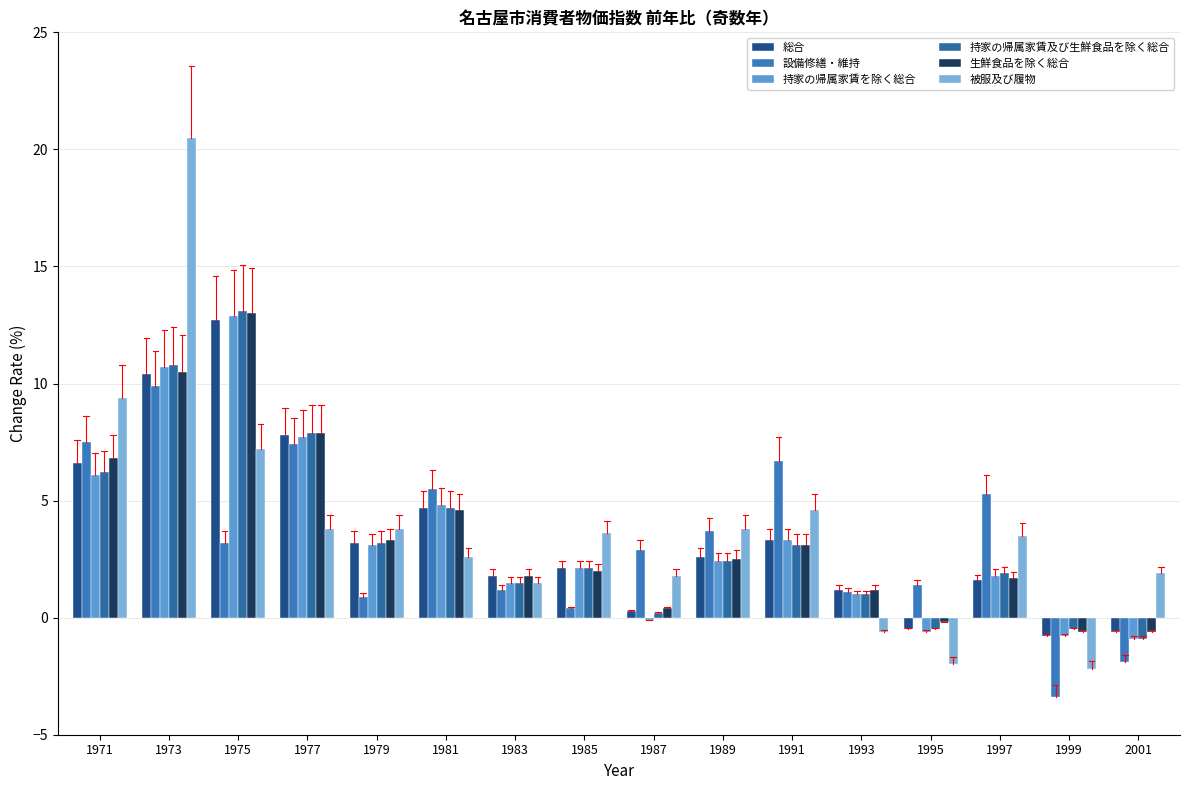

What is the value of the 総合 bar at the 13th from the left?

-0.5